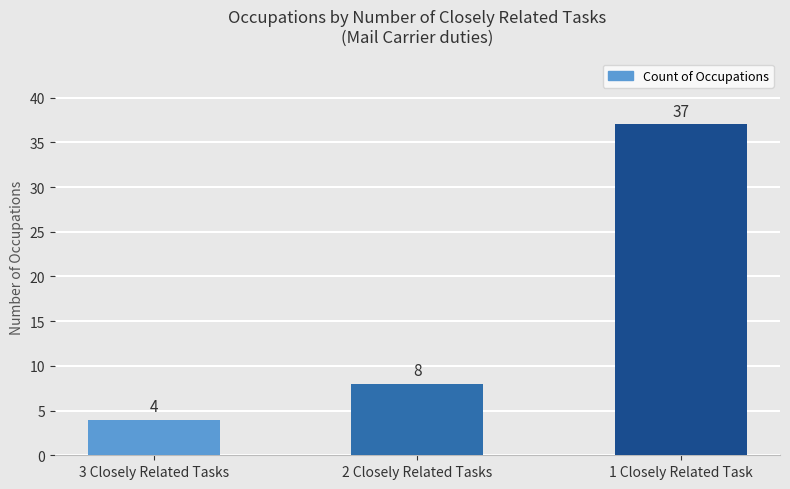

Which category has the highest value across all series?

1 Closely Related Task